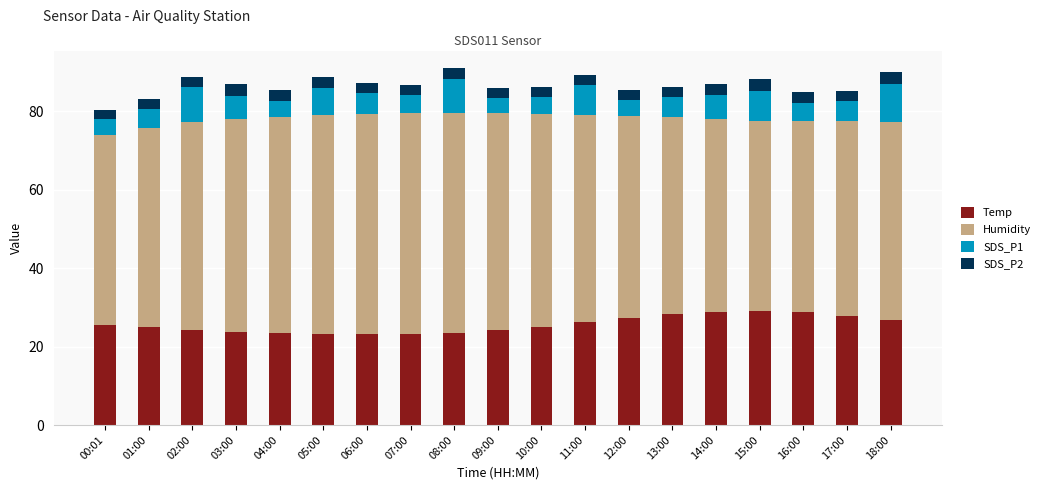

What is the maximum value for Temp?

29.1